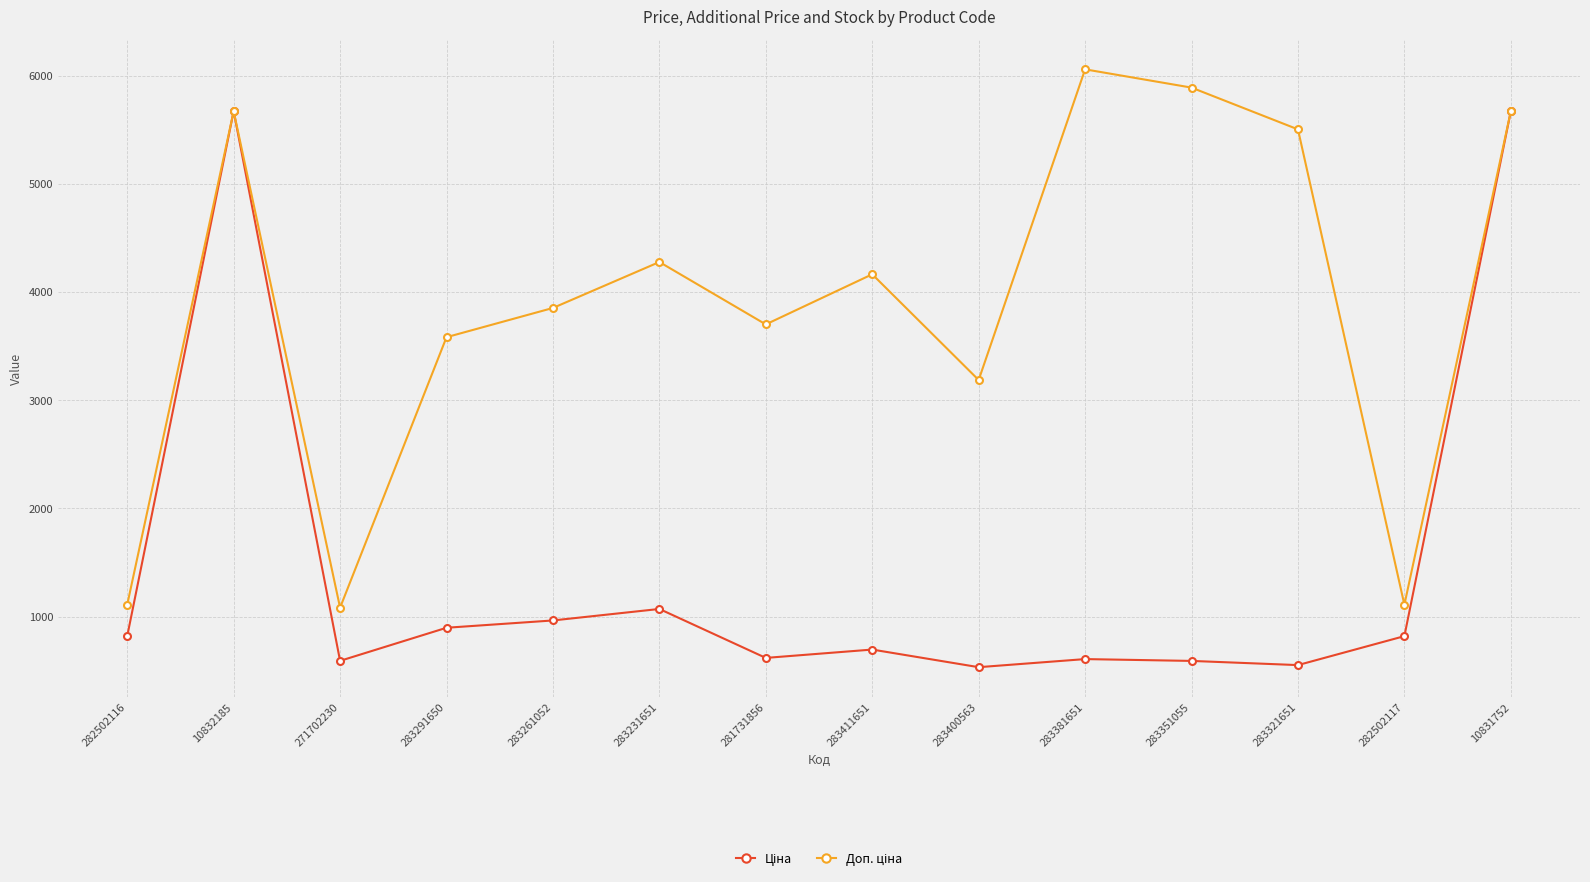

What is the smallest value displayed?

531.3